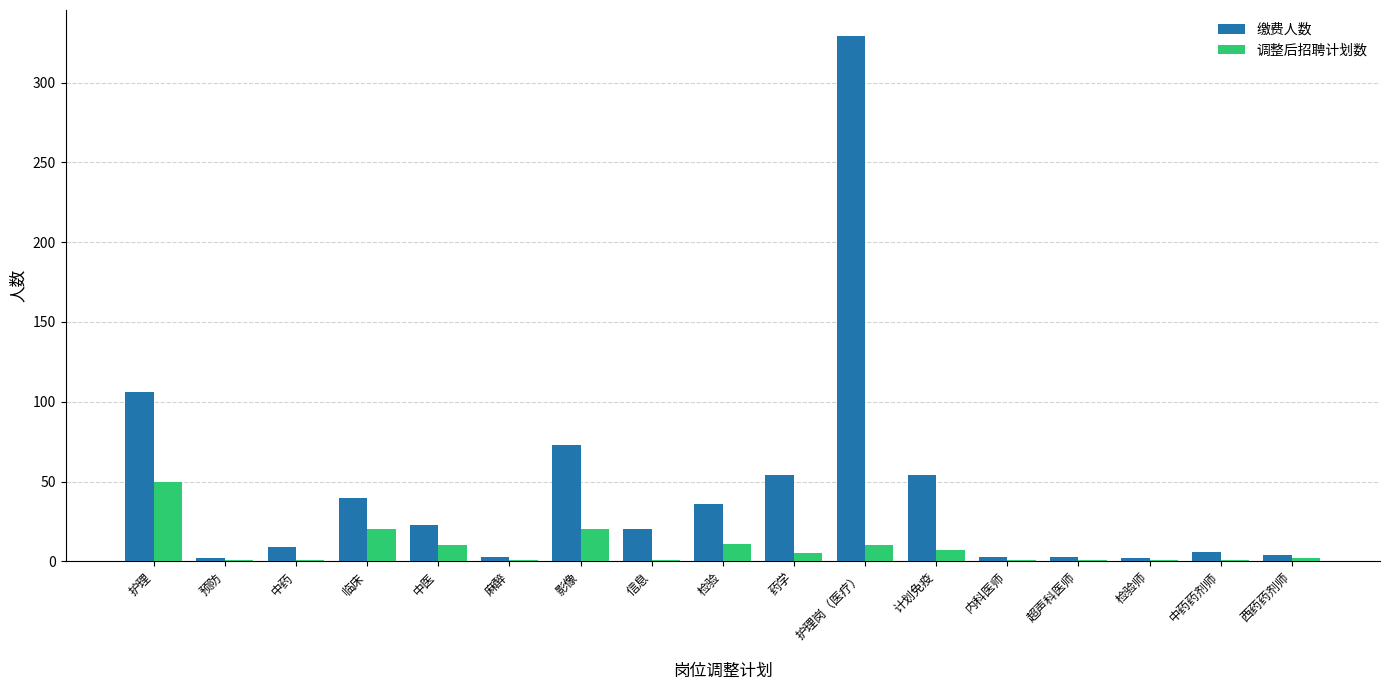

At which label is 缴费人数 closest to 165?

护理